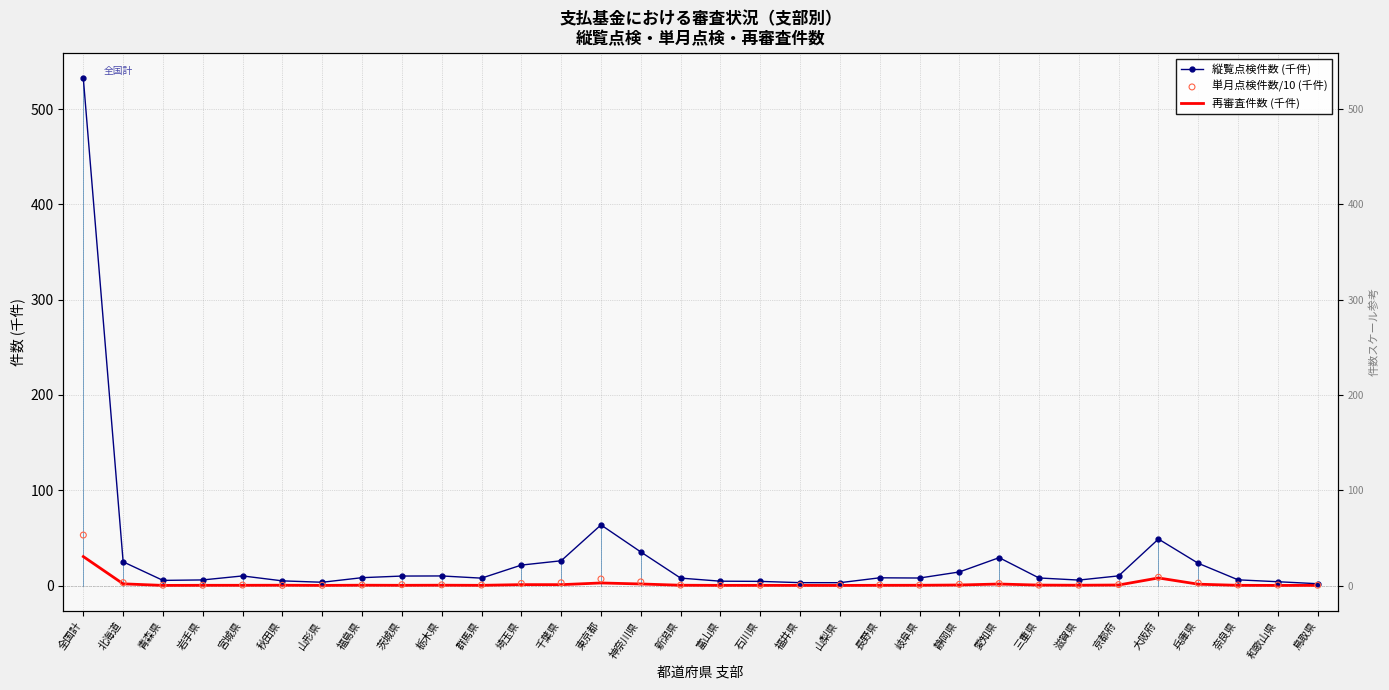

At which category is the sum across all series the highest?

全国計